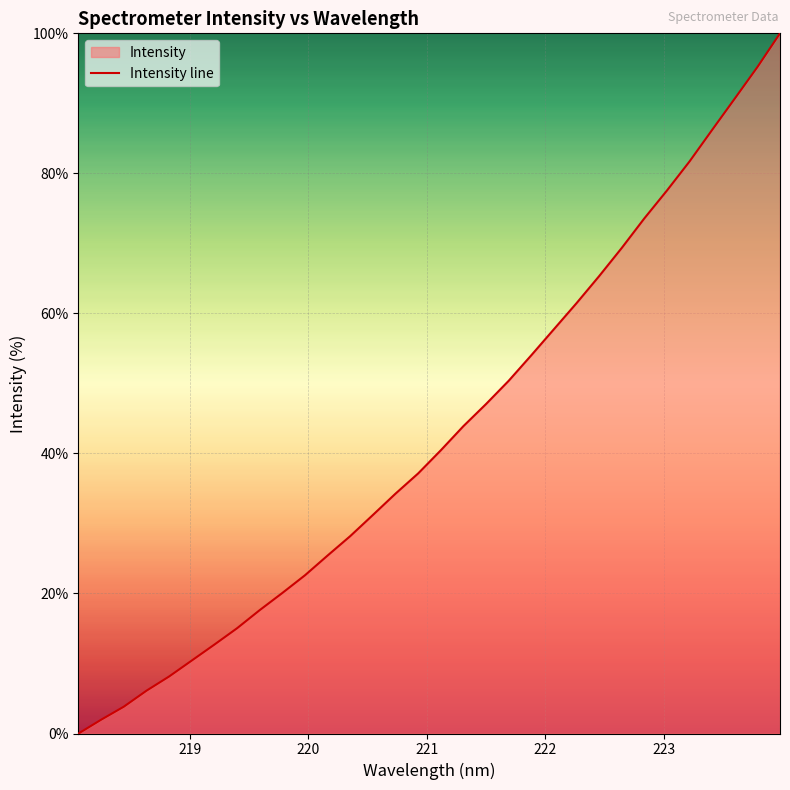

How many categories are shown in the chart?

32